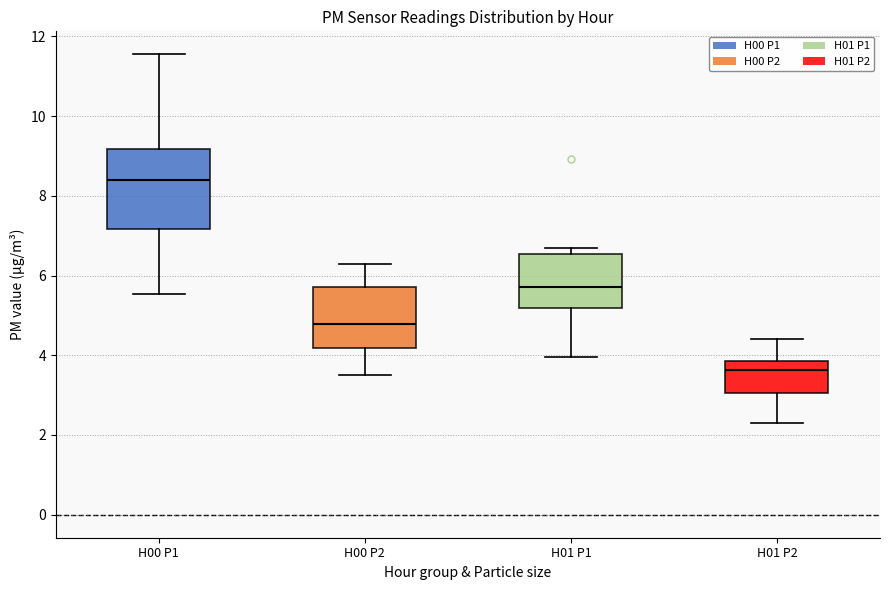

Comparing the boxes themselves (not the whiskers), which one is the tallest?

H00 P1